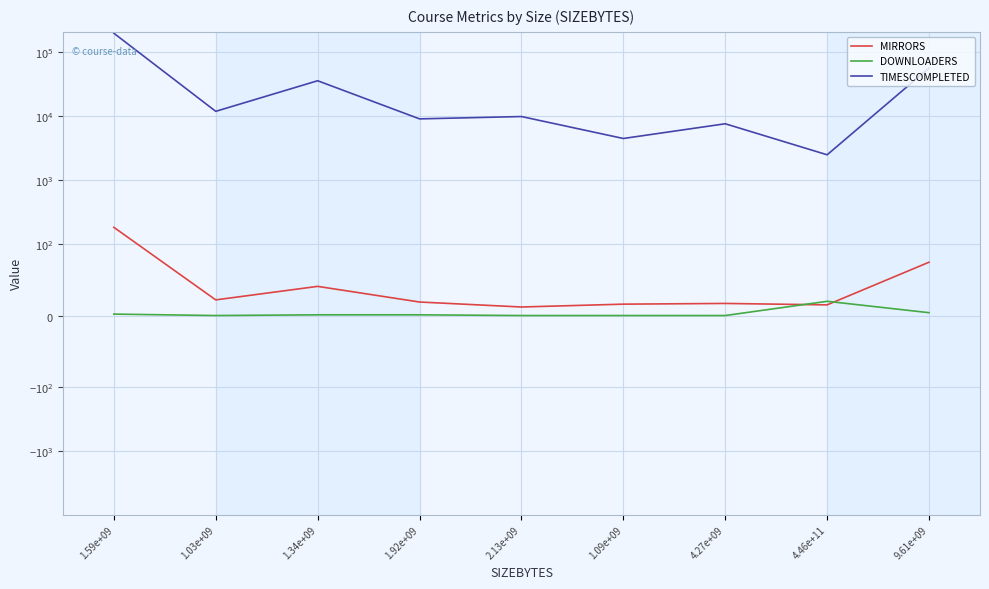

Does the chart display data point markers on the line(s)?

No